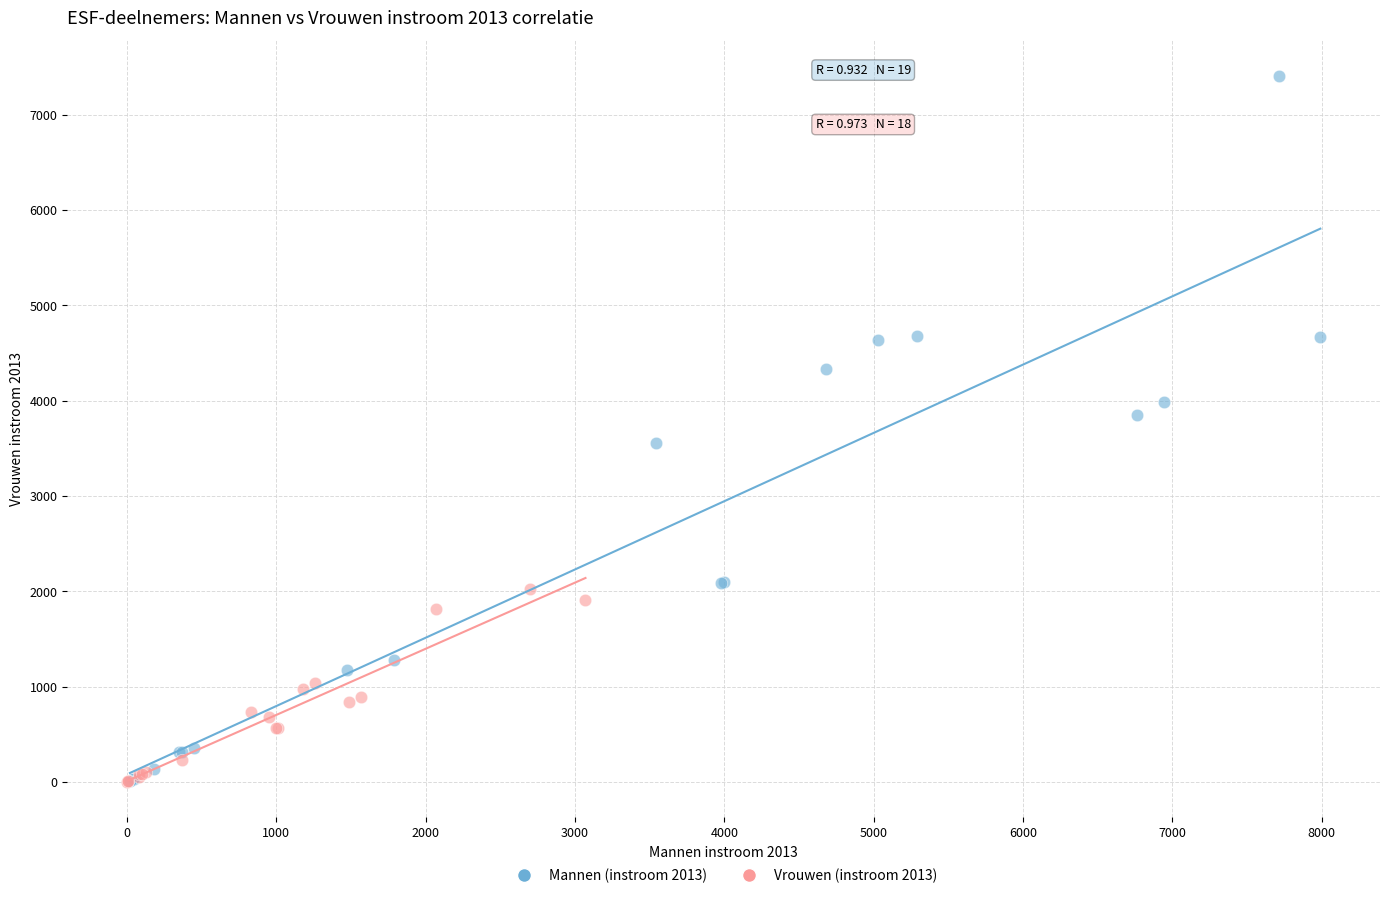

Which series contains the highest Y value?

Mannen (instroom 2013)